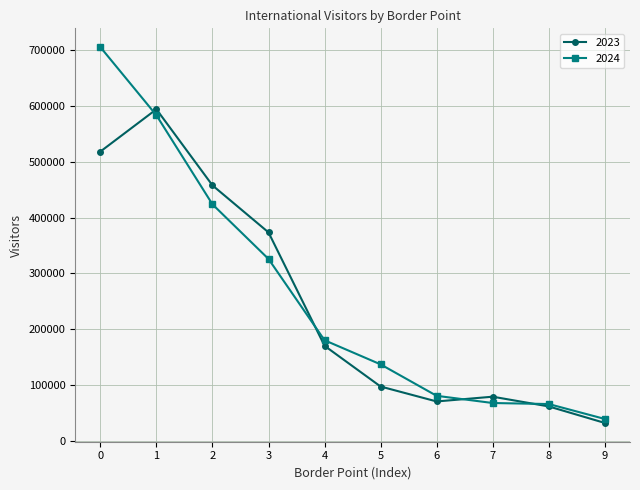

Which series has the largest total across all categories?

2024